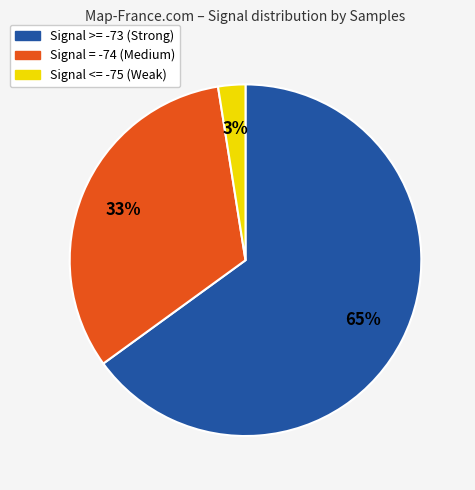

Is there any slice that represents more than half of the pie?

Yes